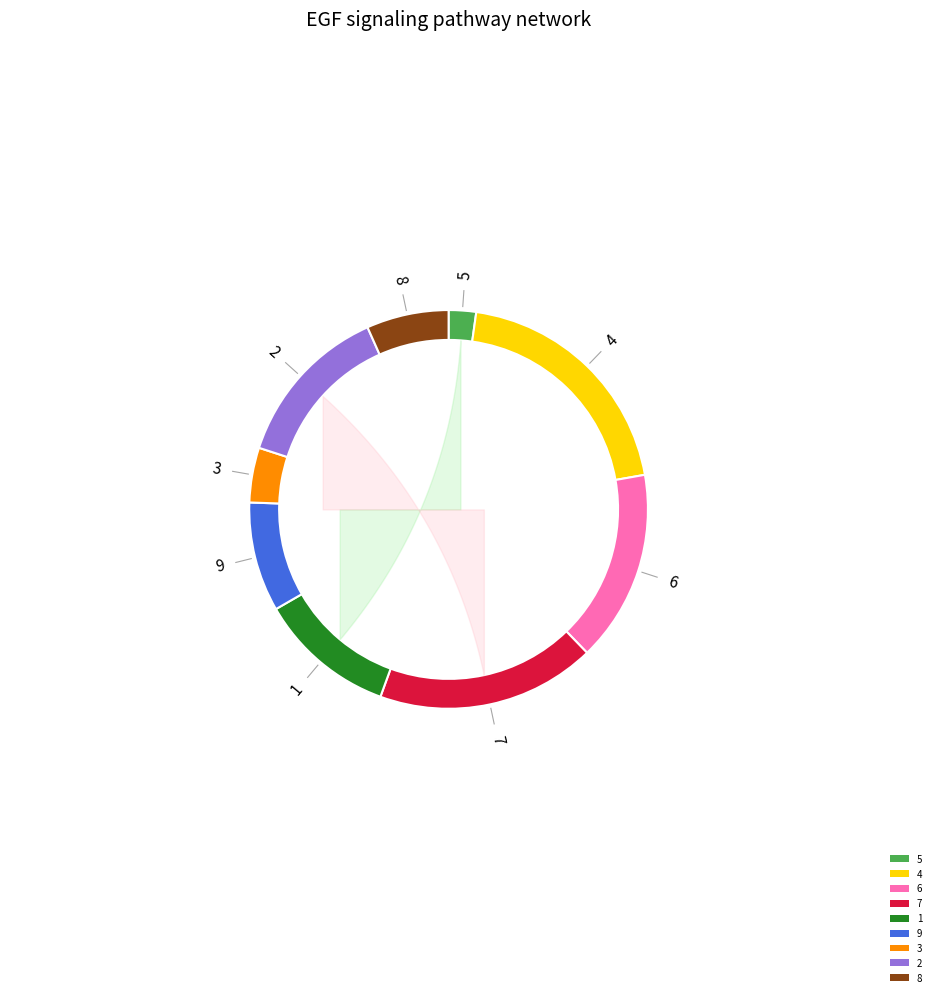

Rank the categories by value from lowest to highest.

5, 3, 8, 9, 1, 2, 6, 7, 4